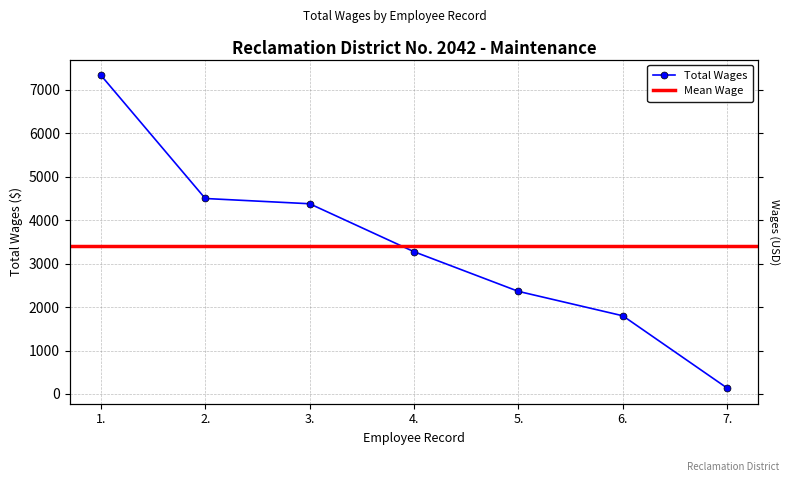

What is the minimum value shown in the chart?

136